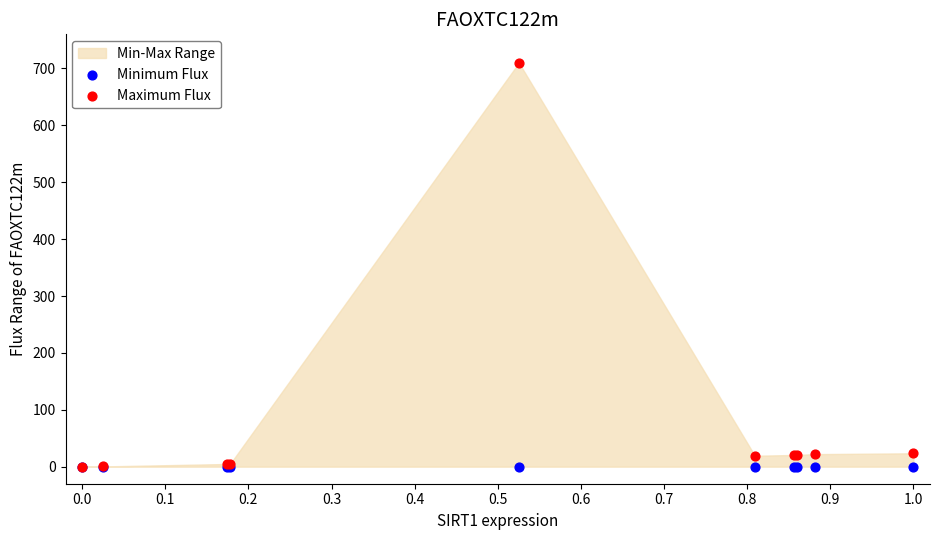

Which series reaches the minimum Y coordinate?

Minimum Flux